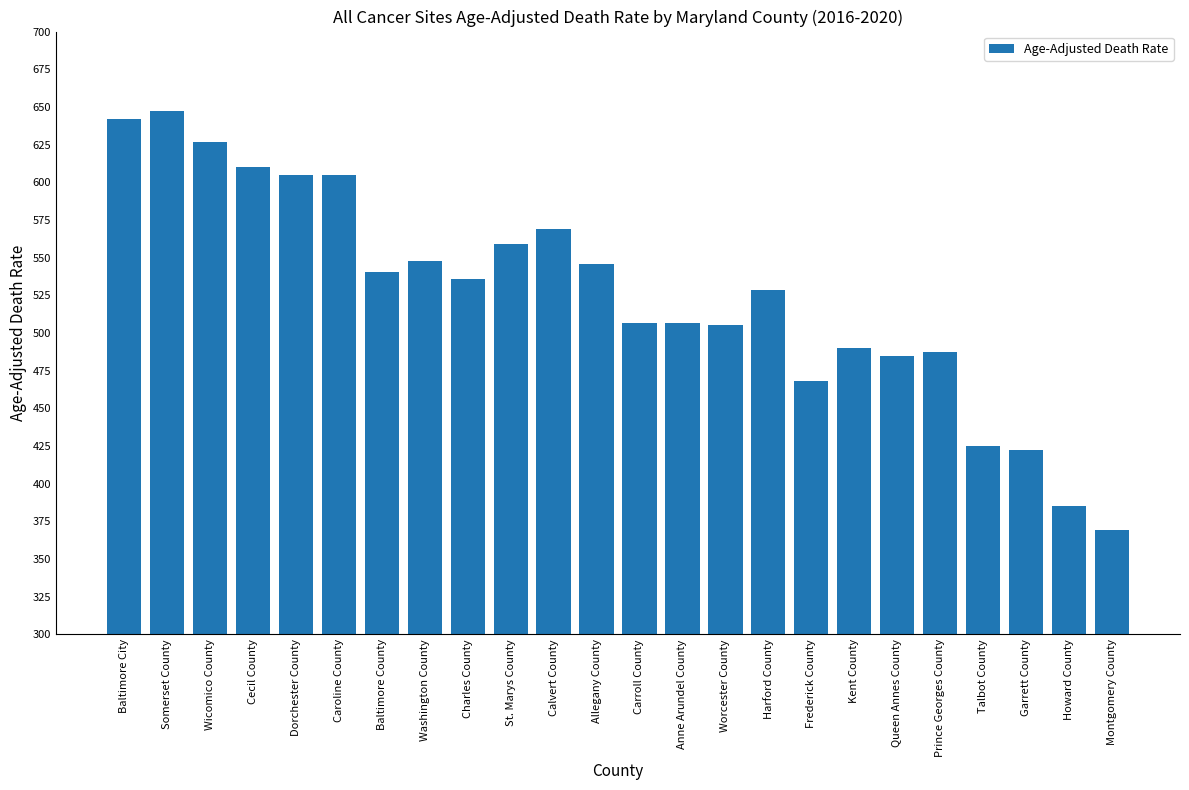

What is the value of the 5th bar from the left?

604.8